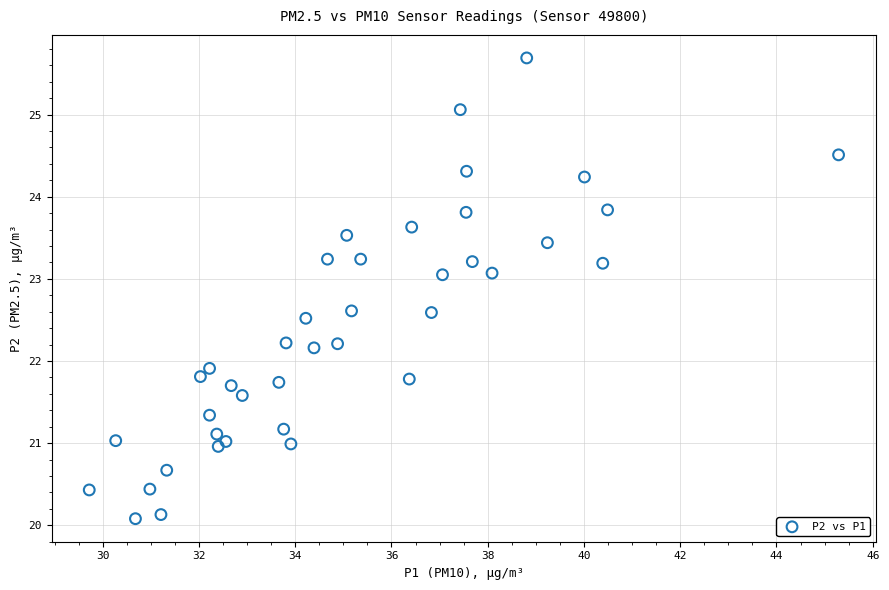

What Y value in the scatter plot is closest to 22?

21.9